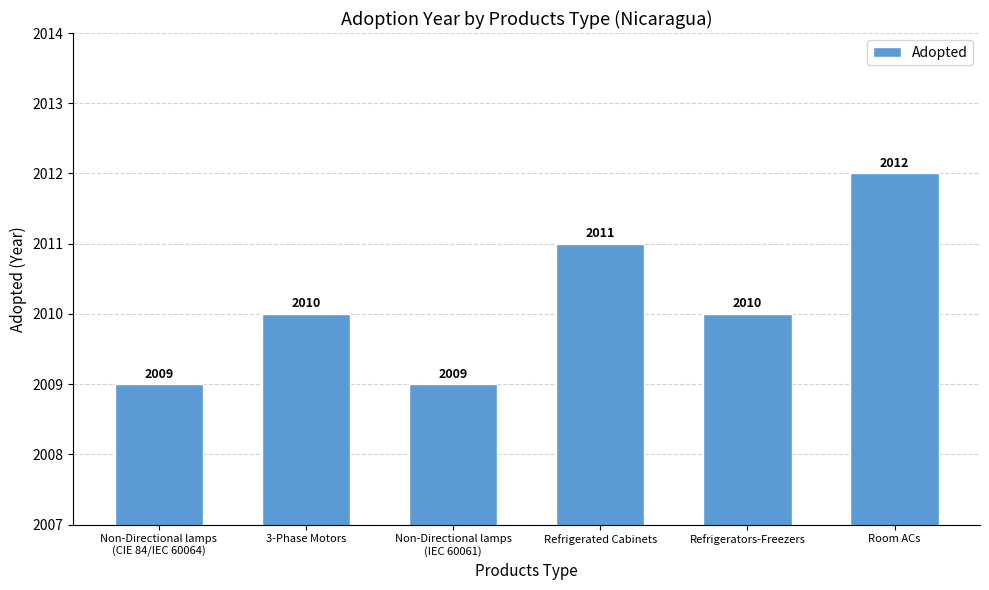

Which category has the highest value across all series?

Room ACs